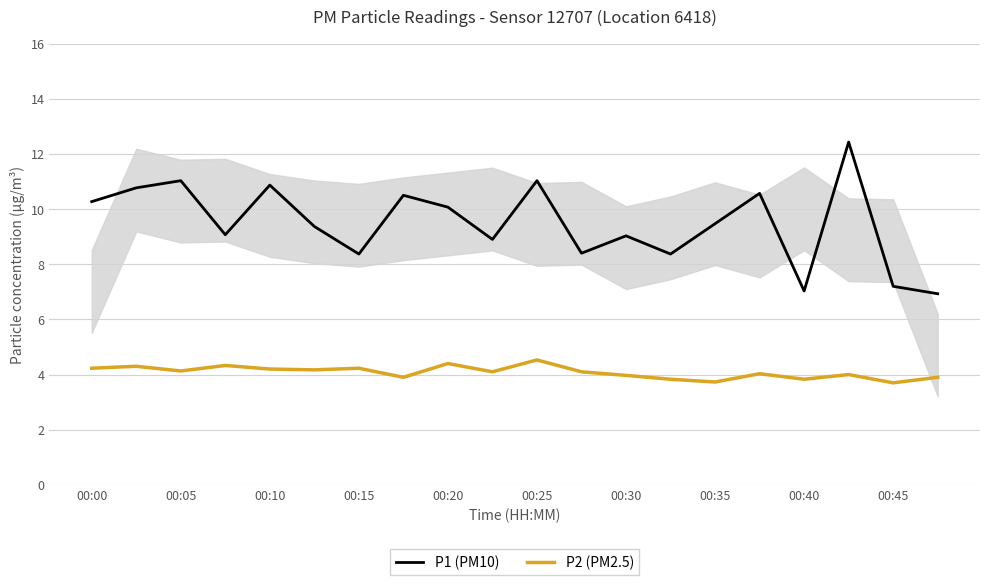

True or false: P1 (PM10) and P2 (PM2.5) intersect in this chart.

False